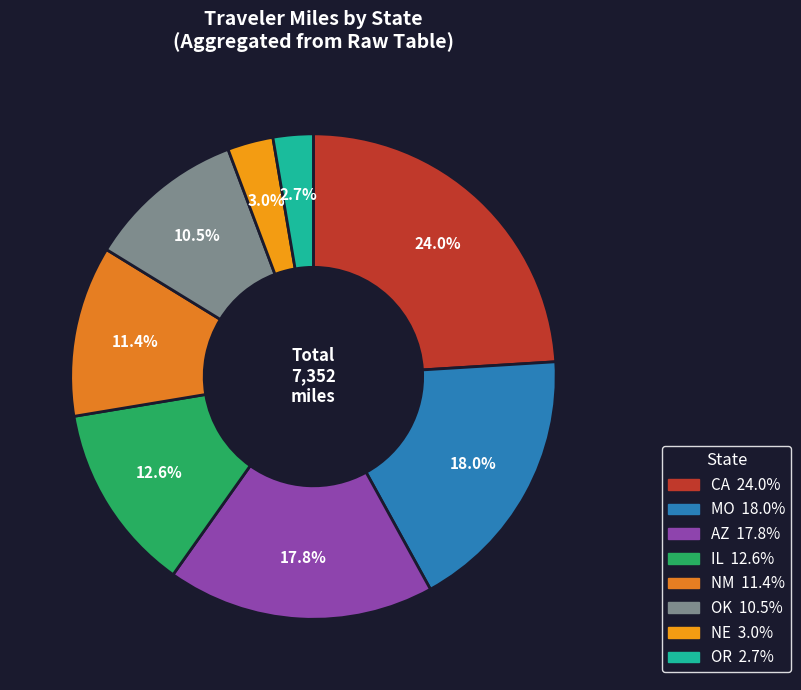

How many slices are in this pie chart?

8